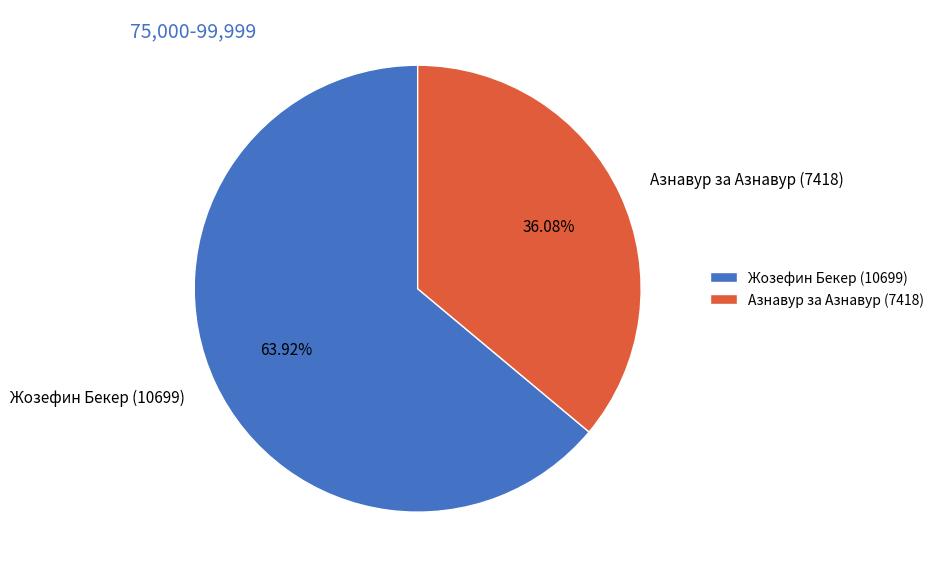

The Жозефин Бекер (10699) slice represents 64% of the pie. True or false?

True